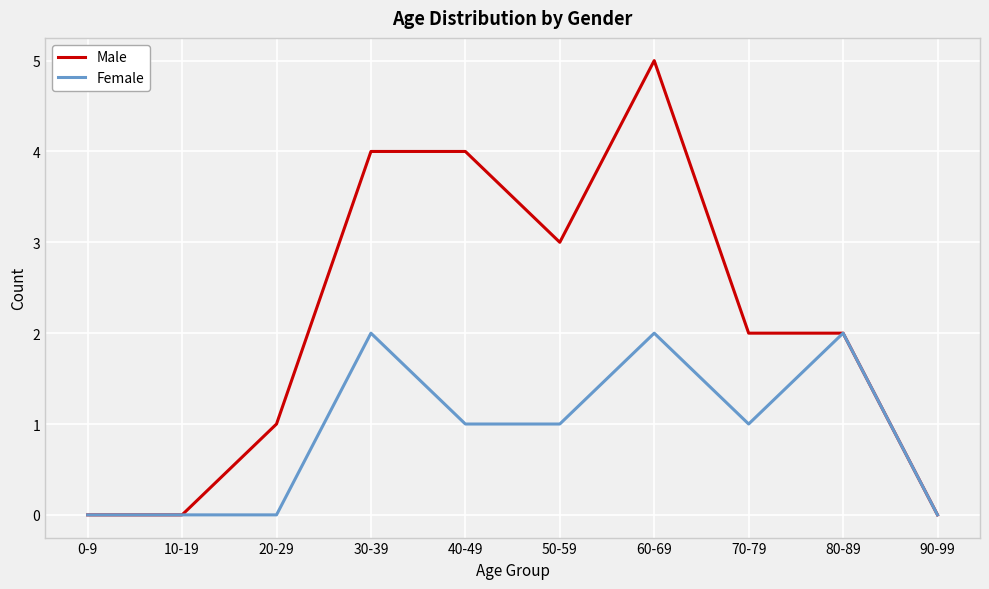

What is the average value of the Female series?

1